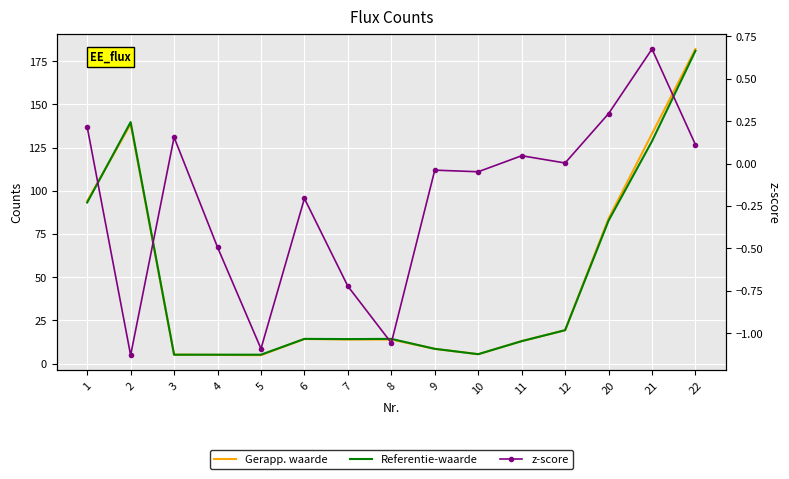

The value of z-score at 1 is 0.2. True or false?

True